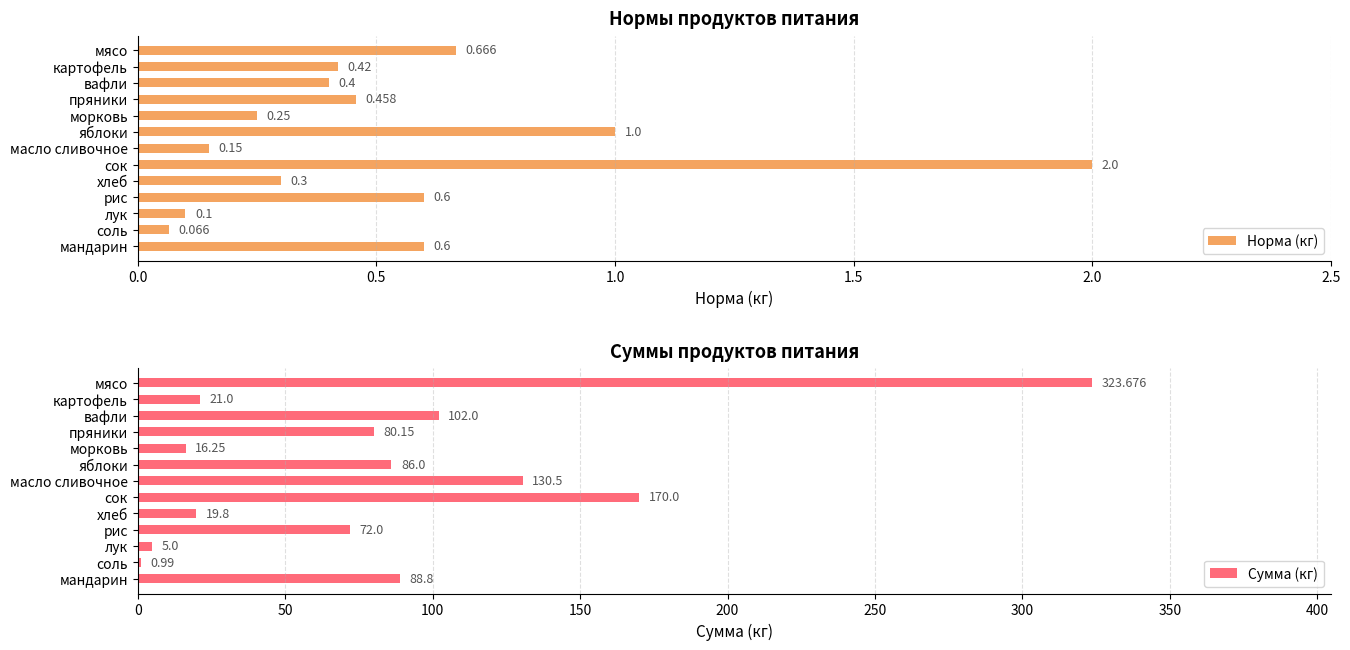

Where is Норма (кг) nearest to the value 1?

яблоки